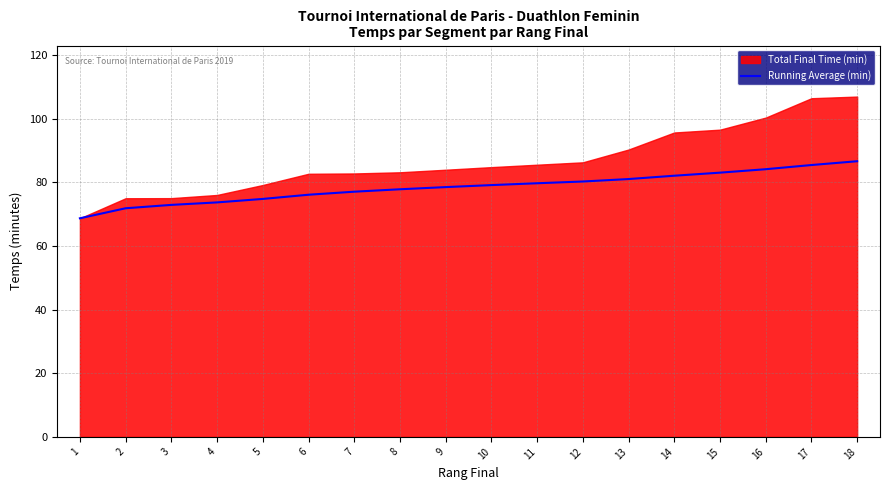

How many lines are shown in the chart?

1